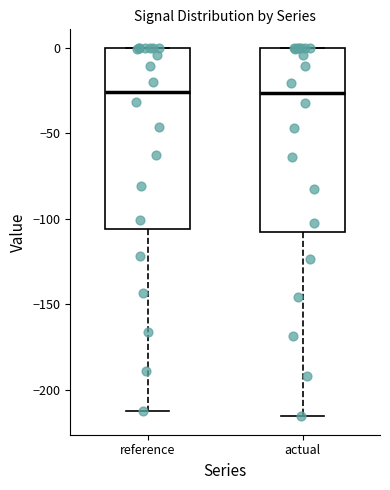

Where is the upper edge of the box for actual on the y-axis? The values are not printed on the chart, so give them approximately, as read against the axis.

0